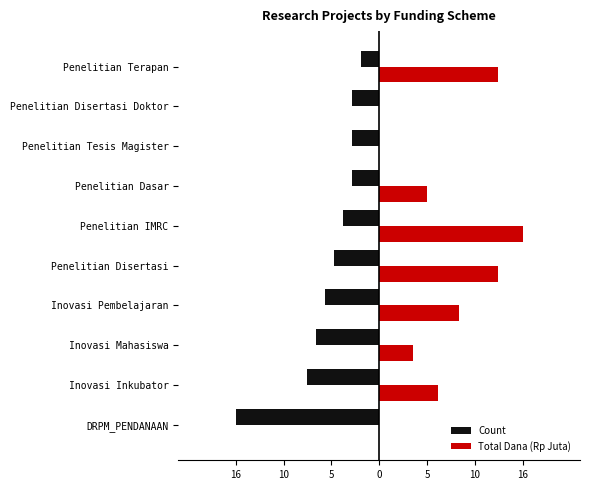

What is the maximum value for Total Dana (Rp Juta)?

16.0